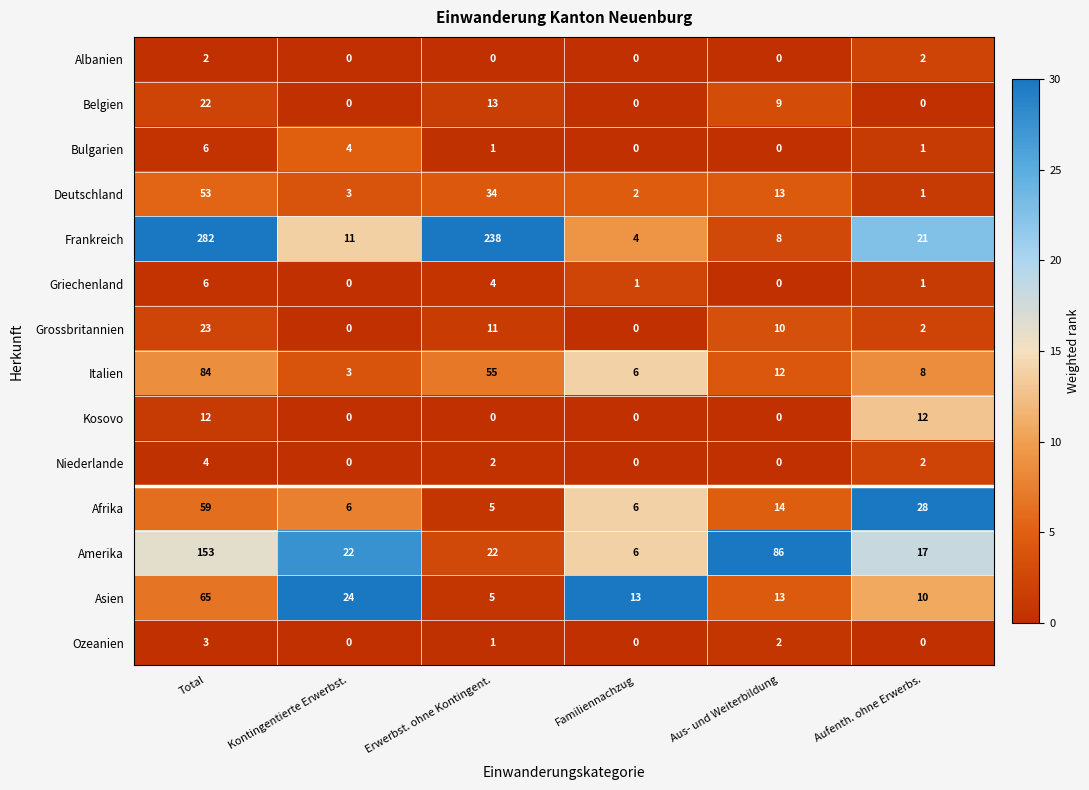

Count the number of data series in this chart.

14